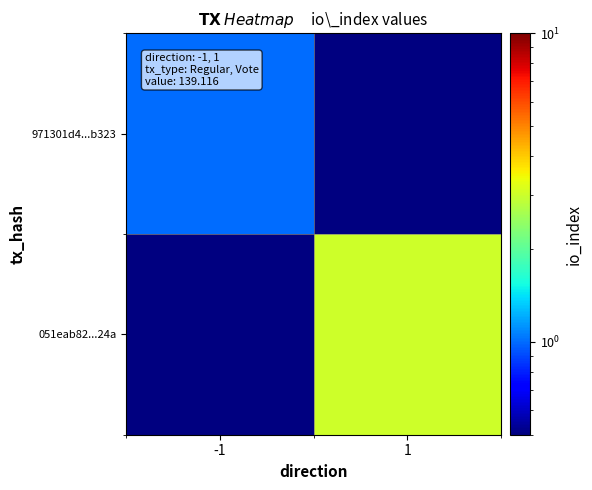

Rank the series by their maximum value, from lowest to highest.

971301d4...b323, 051eab82...24a